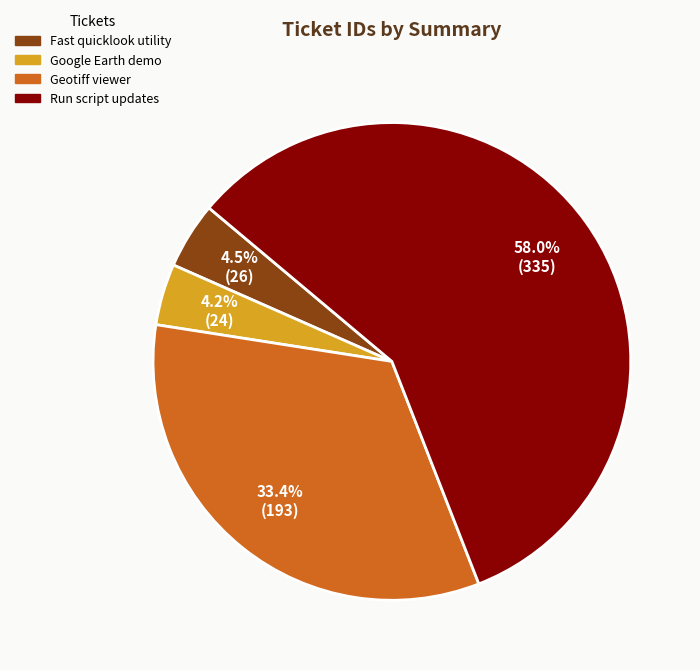

Which category has the biggest portion of the pie?

Run script updates